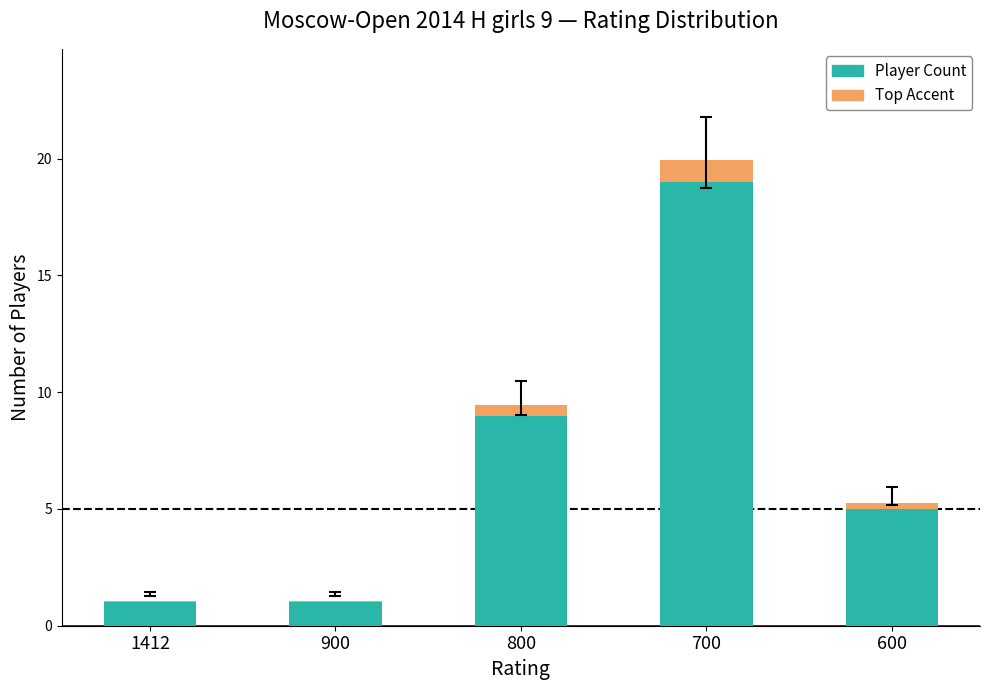

Are the bars horizontal?

No